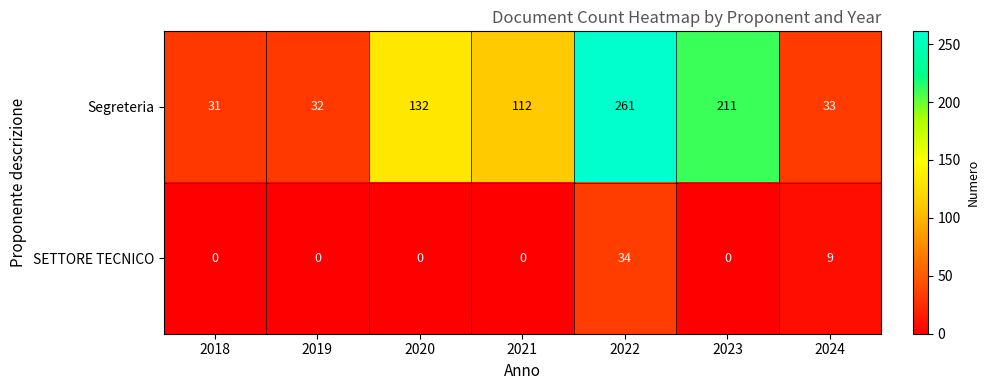

Reading left to right, extract all data points from this chart.

Segreteria: 2018=31	2019=32	2020=132	2021=112	2022=261	2023=211	2024=33
SETTORE TECNICO: 2018=0	2019=0	2020=0	2021=0	2022=34	2023=0	2024=9